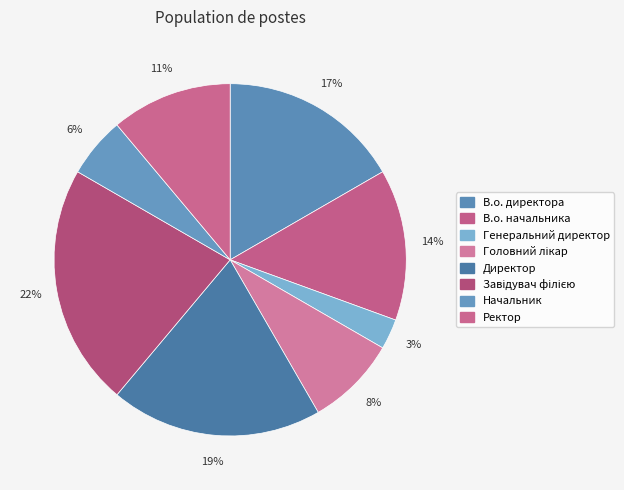

What percentage is the В.о. начальника slice, to the nearest percent?

14%